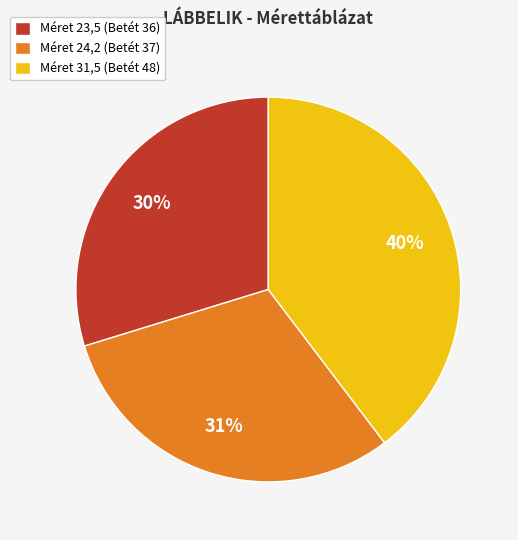

Rank the categories by value from lowest to highest.

Méret 23,5 (Betét 36), Méret 24,2 (Betét 37), Méret 31,5 (Betét 48)